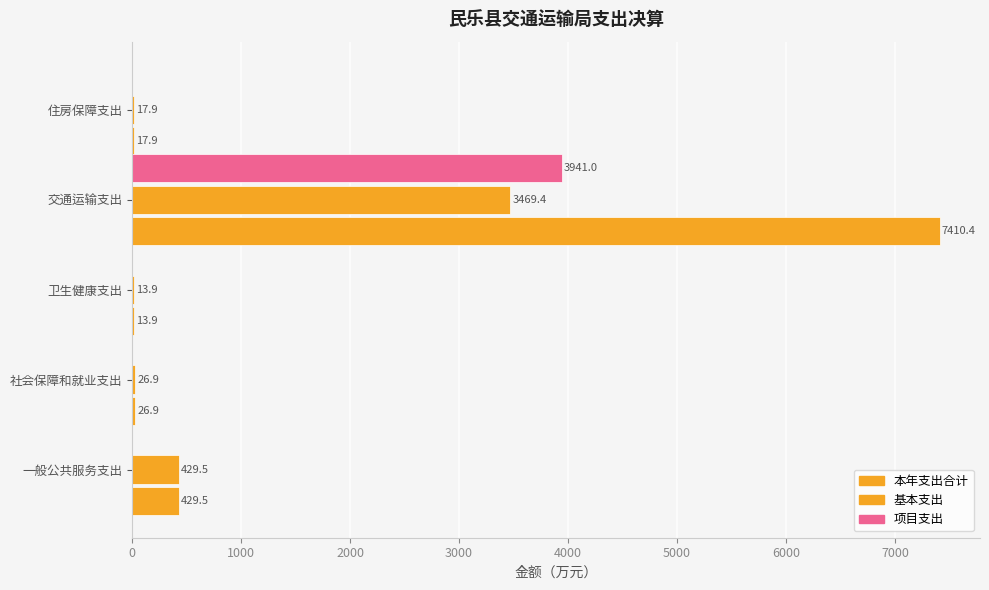

How many data points in 项目支出 are above 0?

1